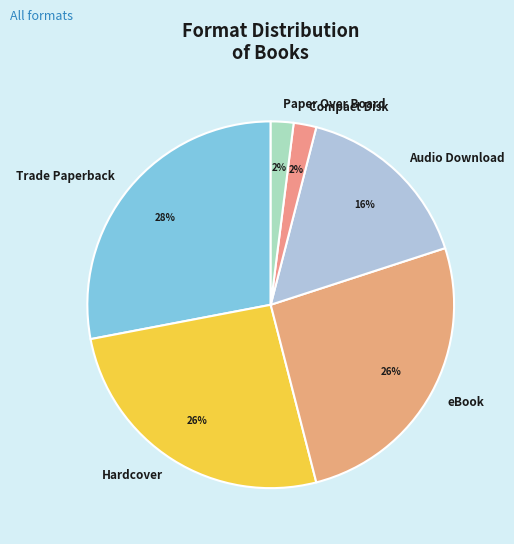

What percentage is the Compact Disk slice, to the nearest percent?

2%